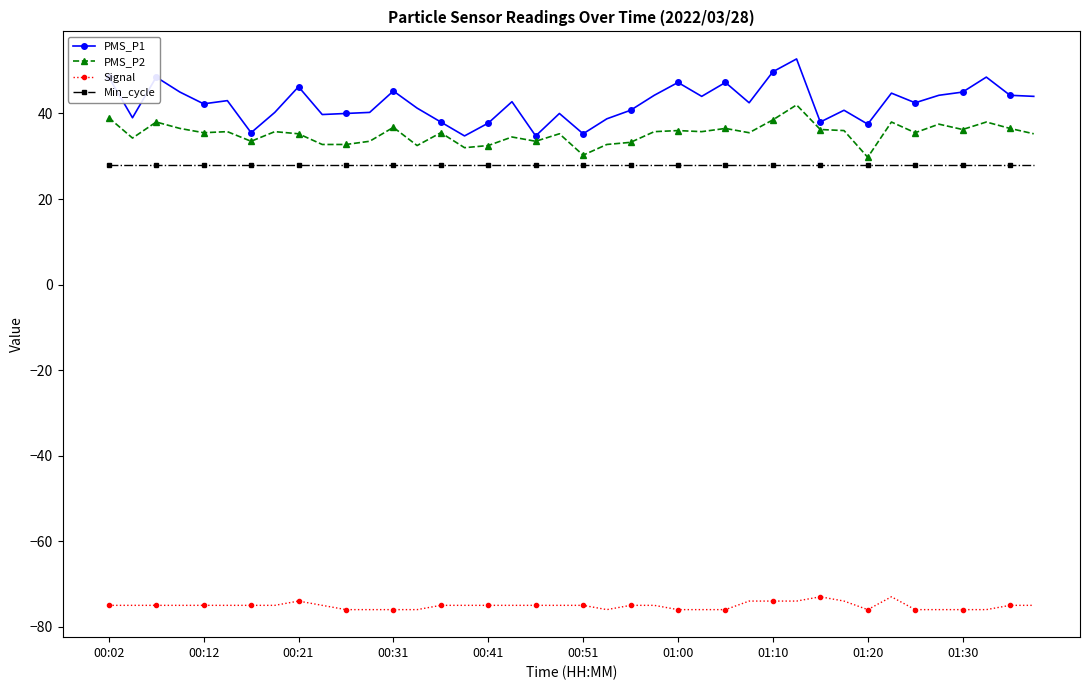

What is the value of the Min_cycle point at the 15th from the left?

28.0